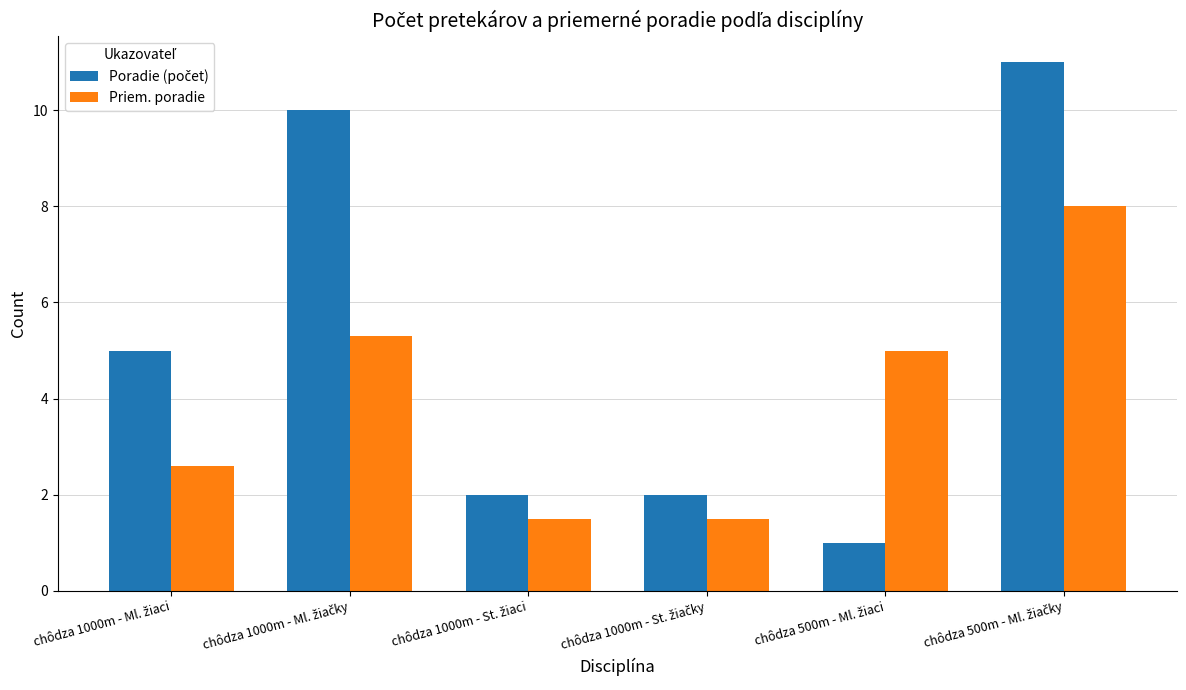

Are the bars horizontal?

No